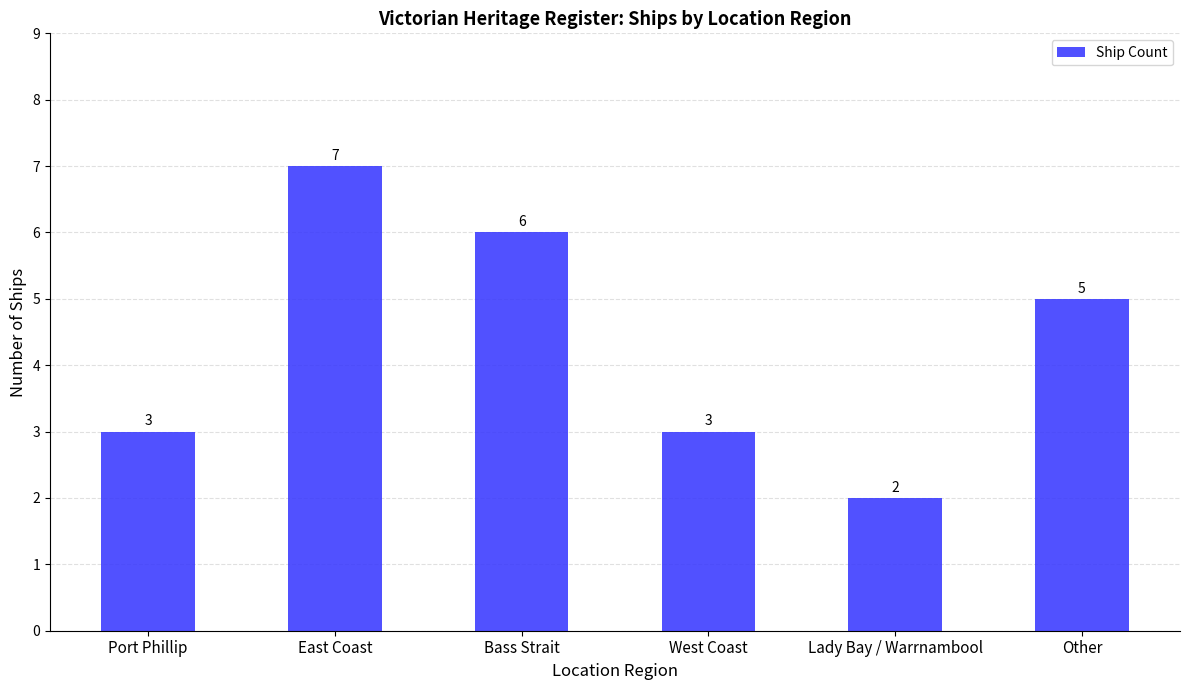

Read the value at Other.

5